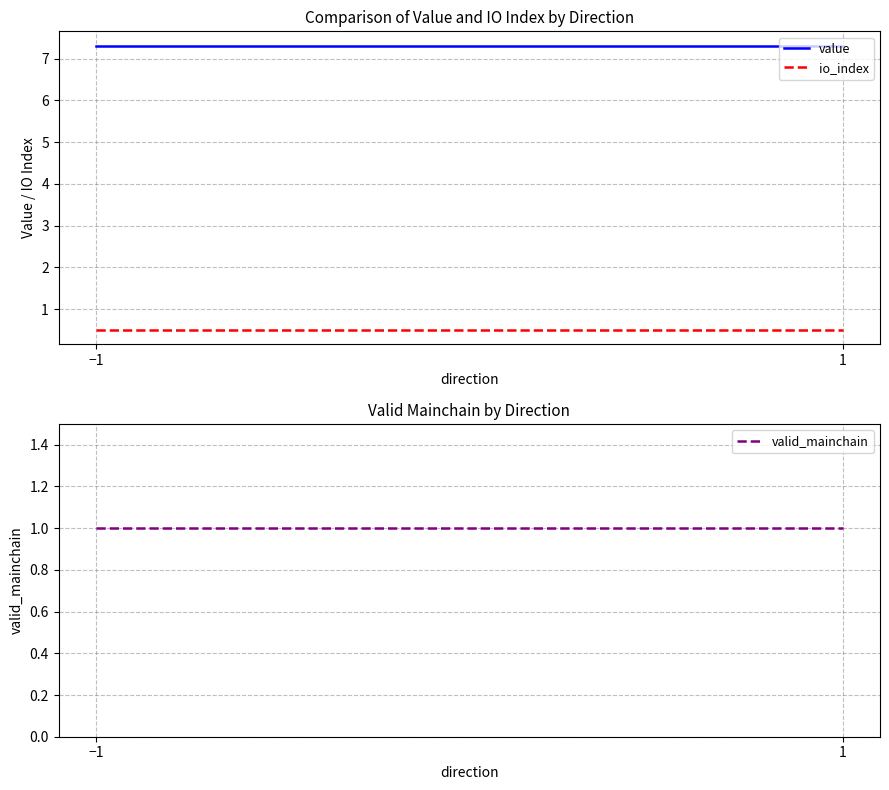

What is the average value of the io_index series?

0.5